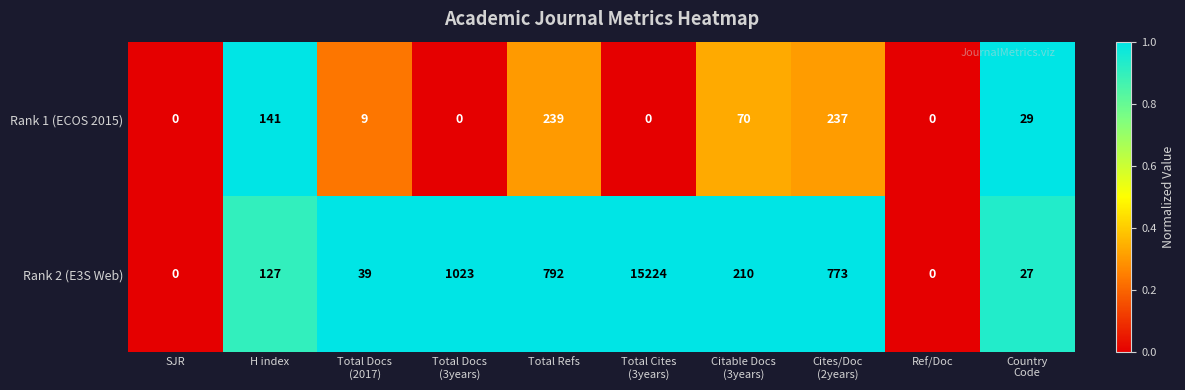

Where is Rank 1 (ECOS 2015) nearest to the value 119?

H index